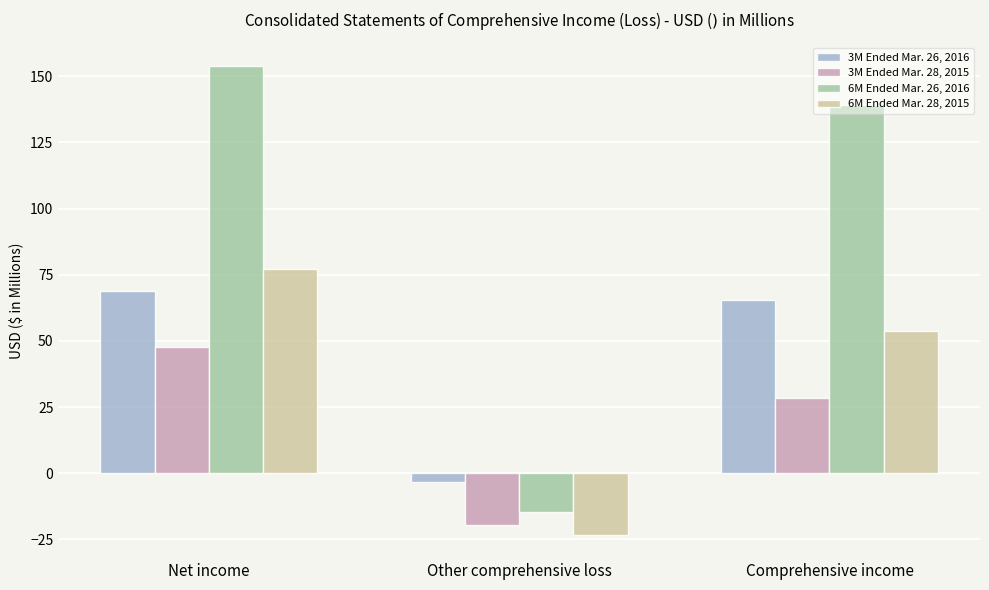

Rank the series at Net income from highest to lowest value.

6M Ended Mar. 26, 2016, 6M Ended Mar. 28, 2015, 3M Ended Mar. 26, 2016, 3M Ended Mar. 28, 2015